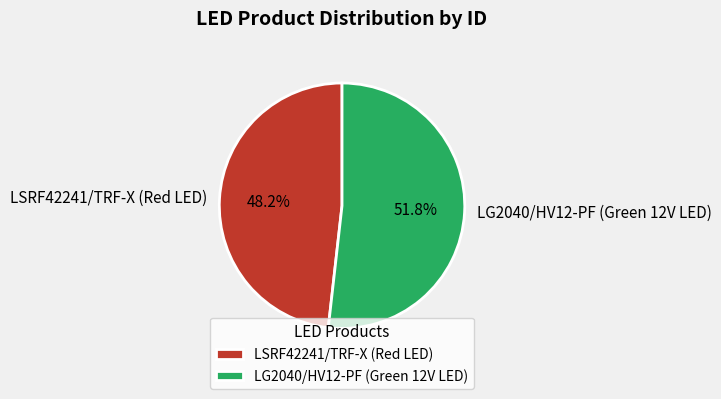

Which category has the smallest portion of the pie?

LSRF42241/TRF-X (Red LED)